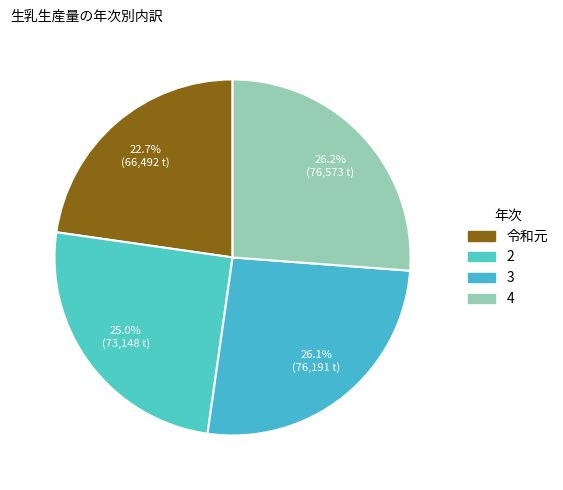

Count the number of slices in the pie.

4